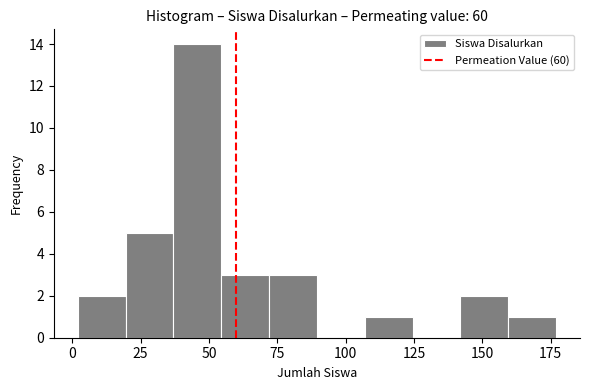

Around what value on the x-axis is the tallest bar? Give the approximate position of its centre, as read against the axis.

45